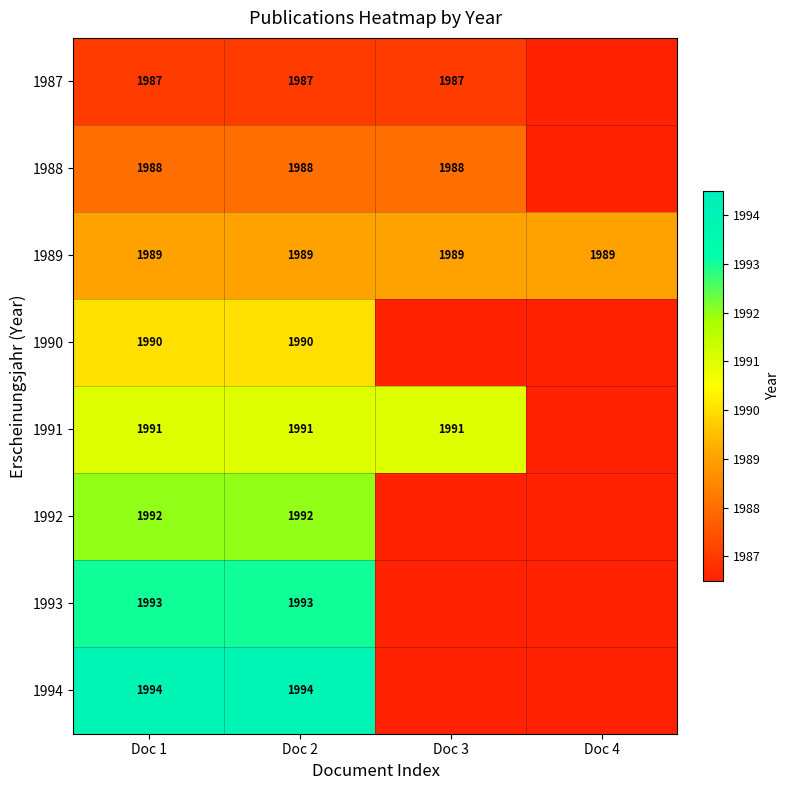

True or false: 1988 has a value of 3159 at Doc 3.

False